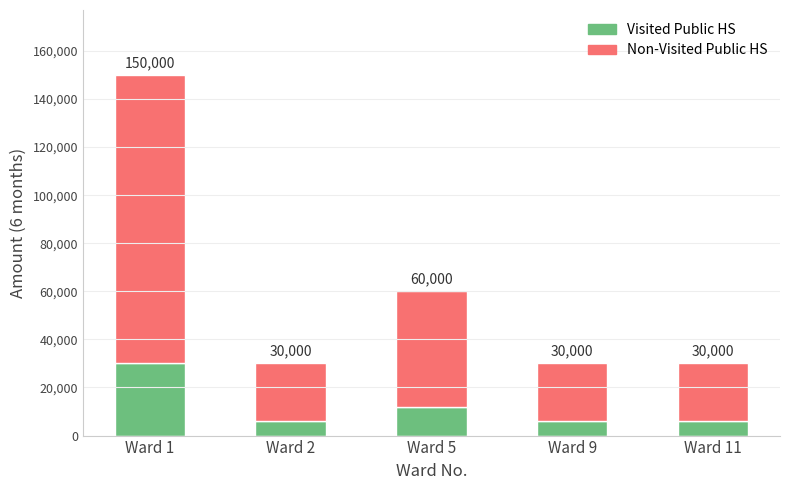

Reading left to right, list the values for the Visited Public HS series.

30000	6000	12000	6000	6000